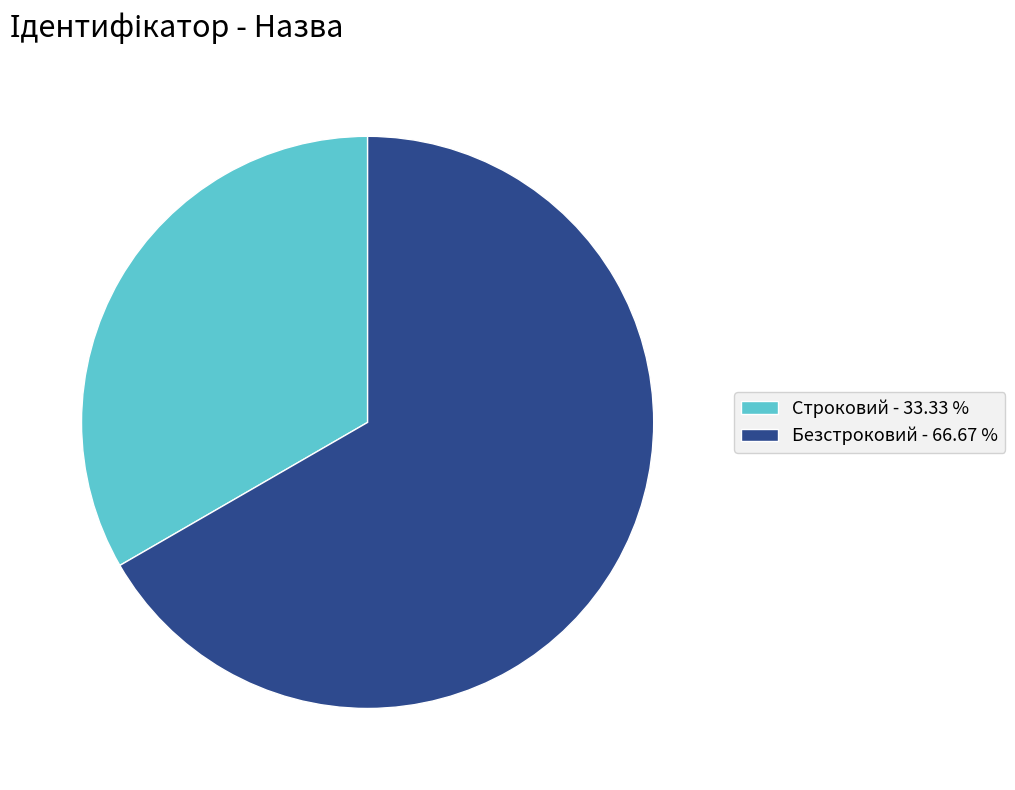

Between Строковий - 33.33 % and Безстроковий - 66.67 %, which is larger?

Безстроковий - 66.67 %